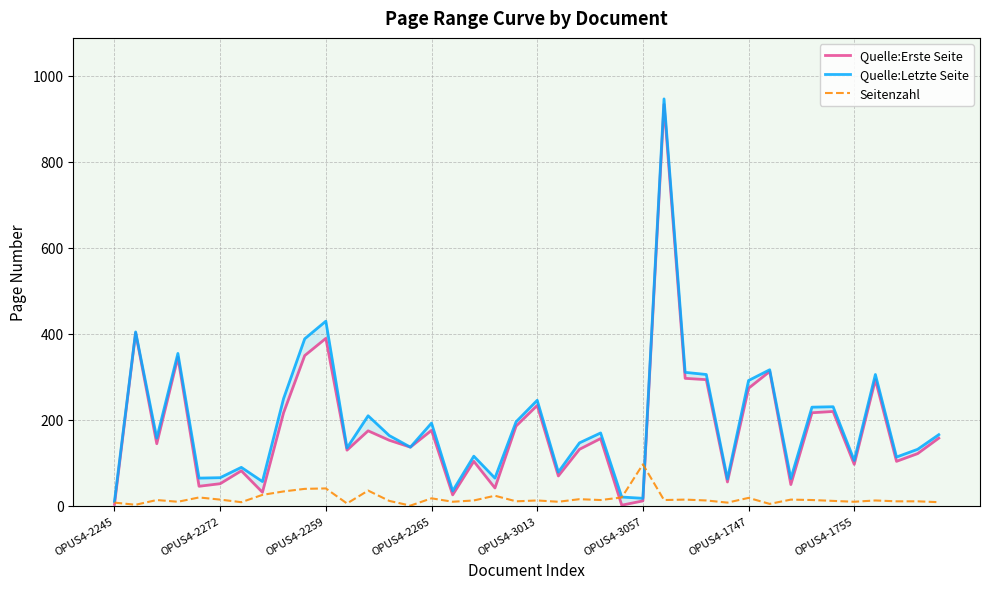

Does the chart display data point markers on the line(s)?

No